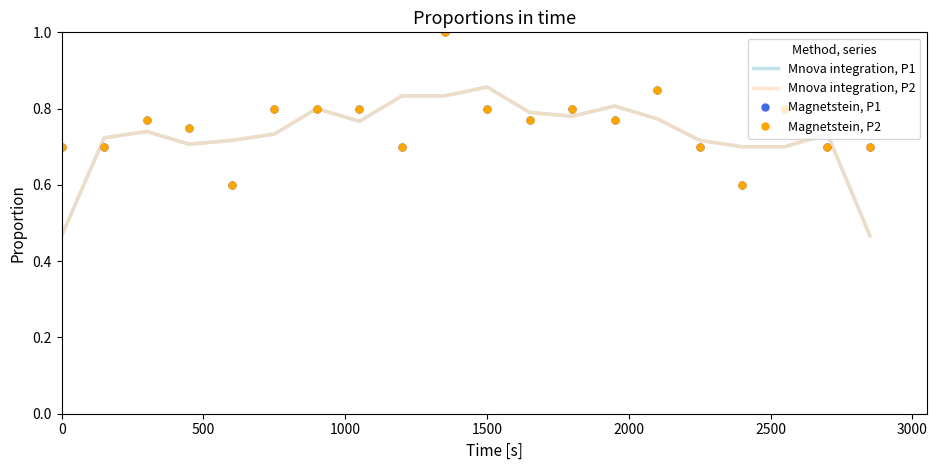

Count the Mnova integration, P2 values in the range 0 to 1.

20